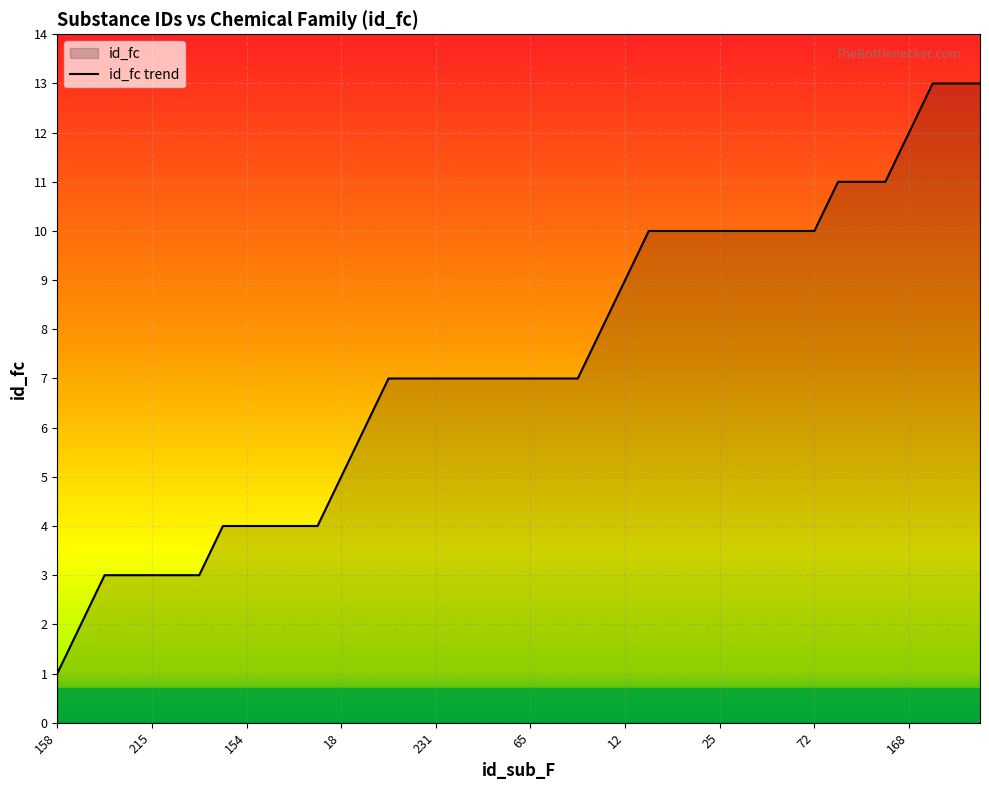

Is it true that the value at 131 is 3?

True